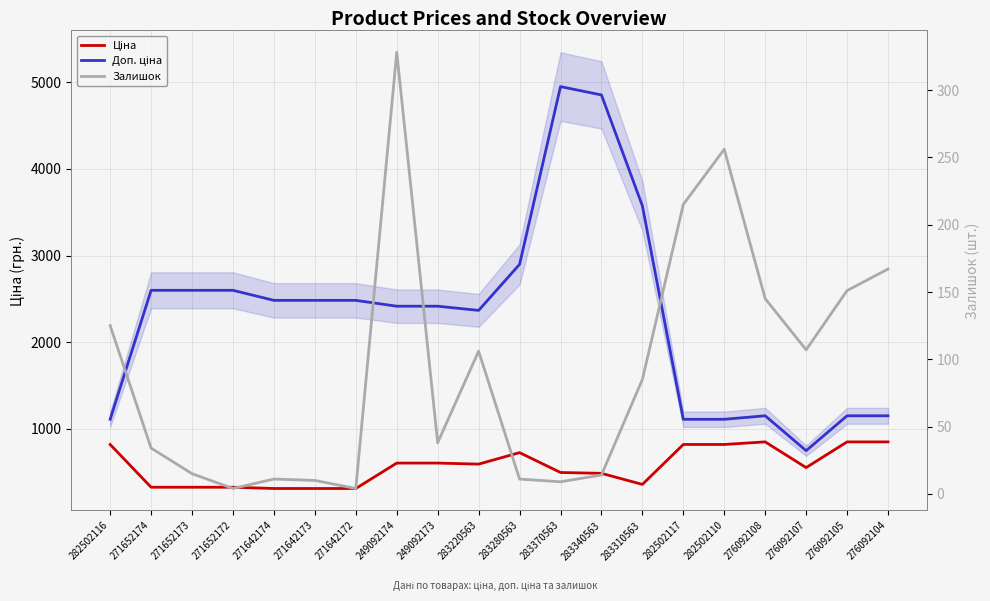

Which series has the widest spread of values?

Доп. ціна